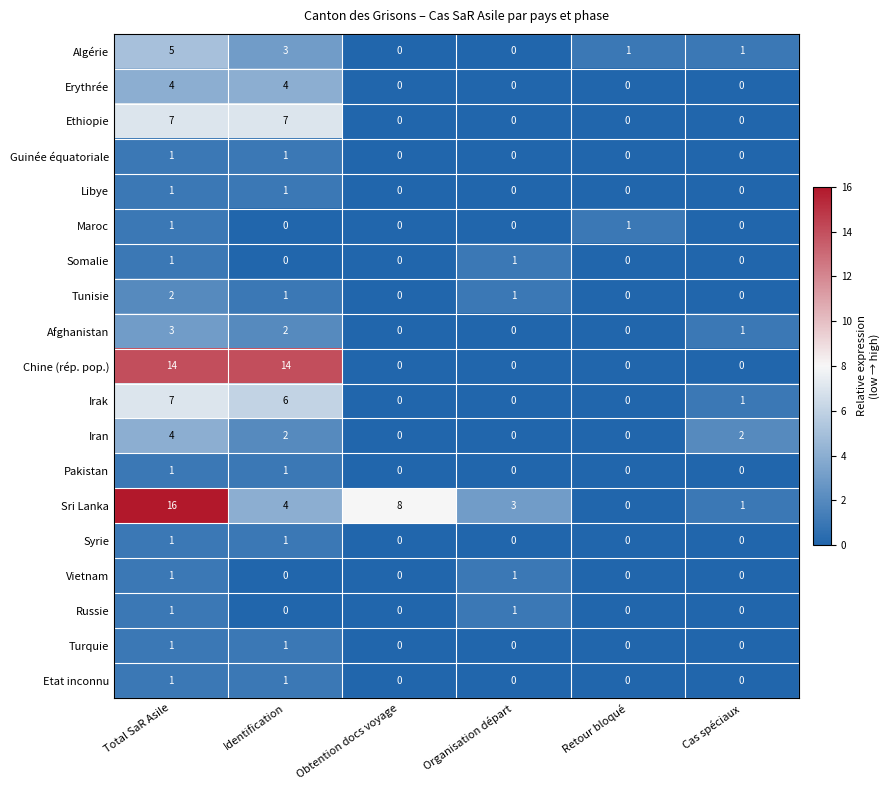

True or false: Irak has a value of 0 at Retour bloqué.

True